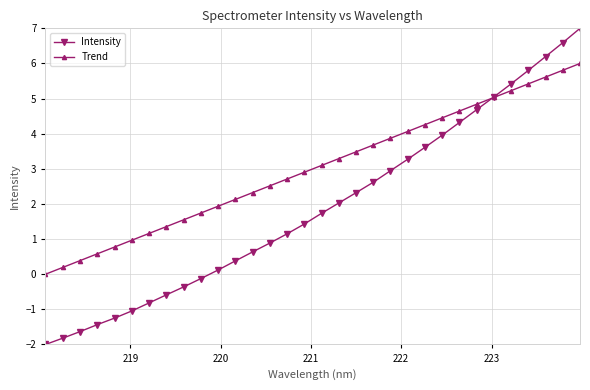

What is the value of the Trend point at the 13th from the left?

2.3